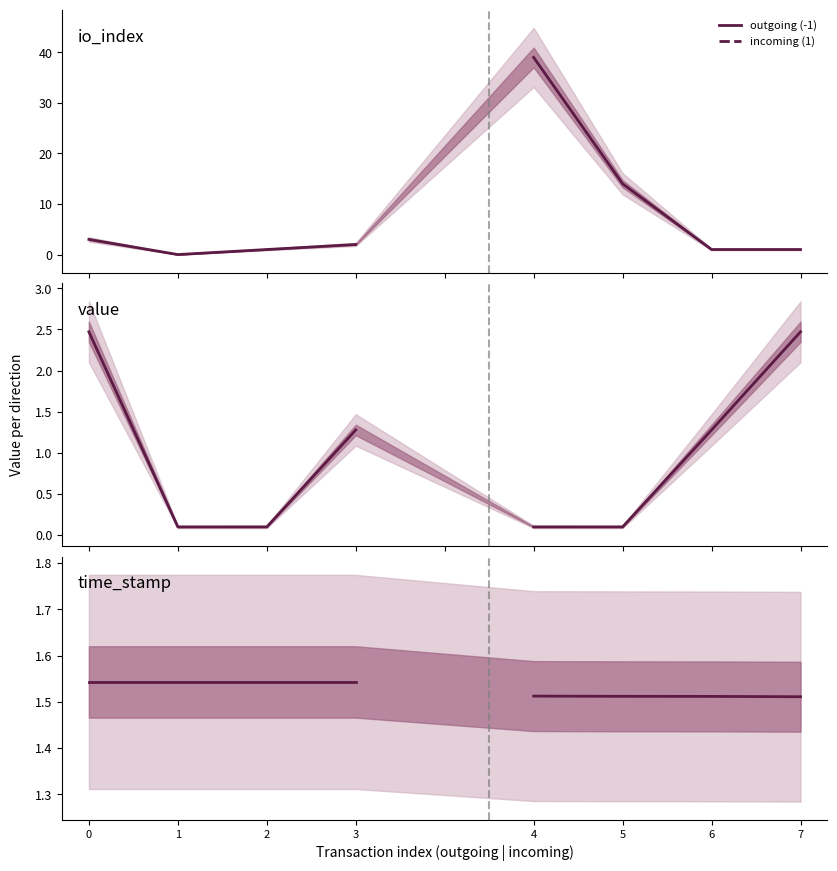

True or false: outgoing (-1) and incoming (1) cross at least once.

False